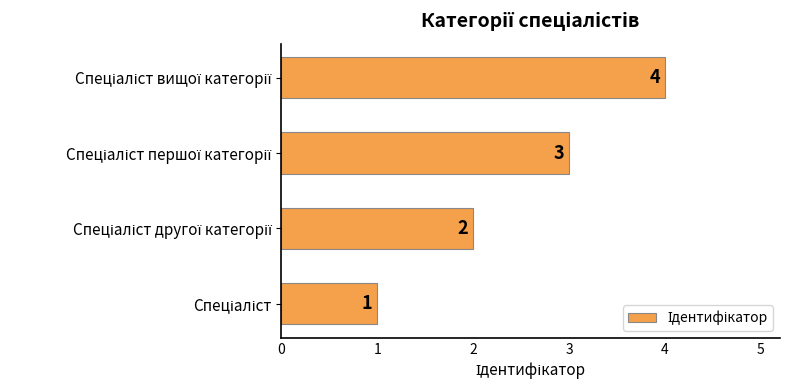

How many values are between 2 and 4?

3